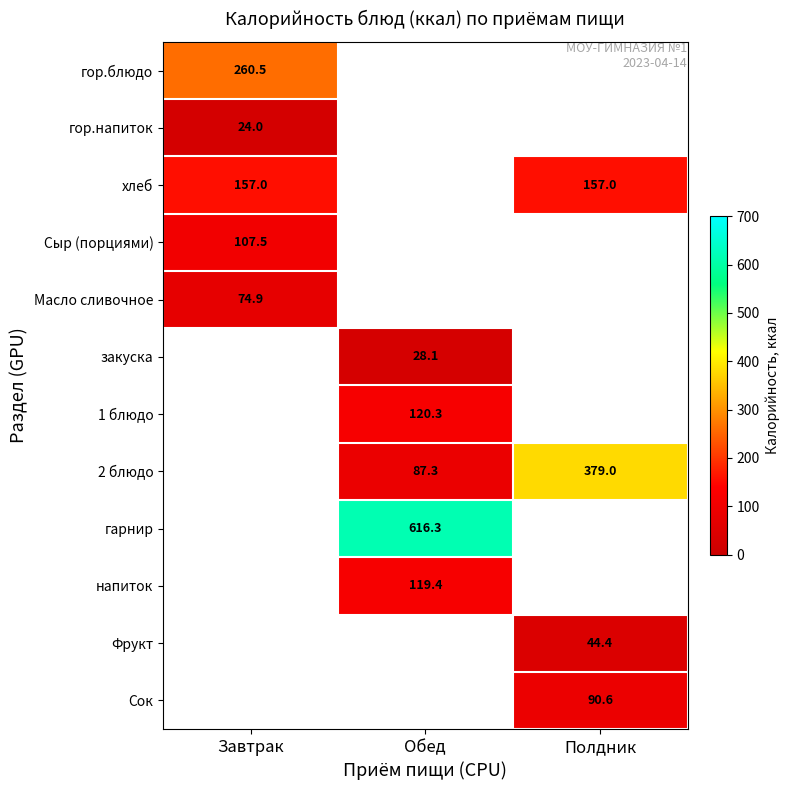

The value of Фрукт at Полдник is 25.7. True or false?

False